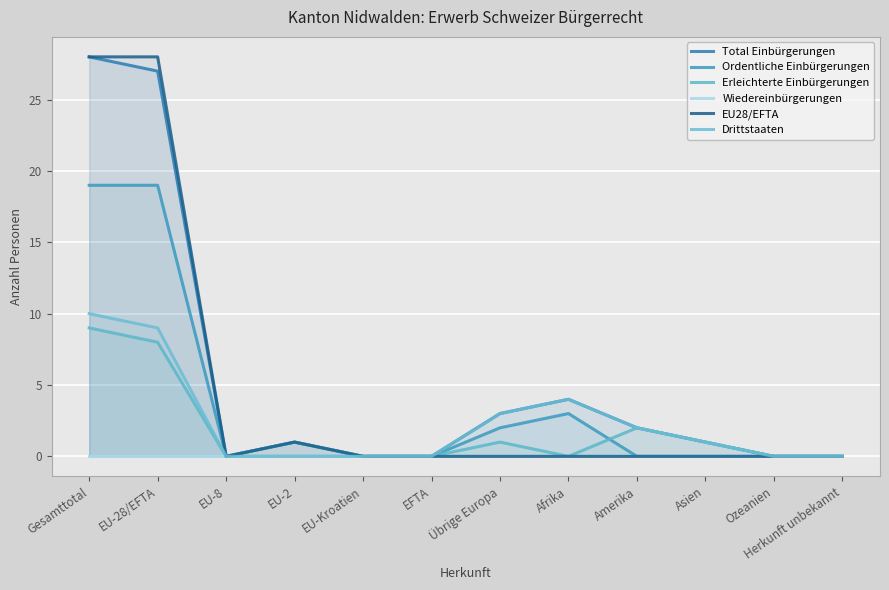

Reading right to left, list all the values displayed in this chart.

Total Einbürgerungen: Herkunft unbekannt=0	Ozeanien=0	Asien=1	Amerika=2	Afrika=4	Übrige Europa=3	EFTA=0	EU-Kroatien=0	EU-2=1	EU-8=0	EU-28/EFTA=27	Gesamttotal=28
Ordentliche Einbürgerungen: Herkunft unbekannt=0	Ozeanien=0	Asien=0	Amerika=0	Afrika=3	Übrige Europa=2	EFTA=0	EU-Kroatien=0	EU-2=0	EU-8=0	EU-28/EFTA=19	Gesamttotal=19
Erleichterte Einbürgerungen: Herkunft unbekannt=0	Ozeanien=0	Asien=1	Amerika=2	Afrika=0	Übrige Europa=1	EFTA=0	EU-Kroatien=0	EU-2=1	EU-8=0	EU-28/EFTA=8	Gesamttotal=9
Wiedereinbürgerungen: Herkunft unbekannt=0	Ozeanien=0	Asien=0	Amerika=0	Afrika=0	Übrige Europa=0	EFTA=0	EU-Kroatien=0	EU-2=0	EU-8=0	EU-28/EFTA=0	Gesamttotal=0
EU28/EFTA: Herkunft unbekannt=0	Ozeanien=0	Asien=0	Amerika=0	Afrika=0	Übrige Europa=0	EFTA=0	EU-Kroatien=0	EU-2=1	EU-8=0	EU-28/EFTA=28	Gesamttotal=28
Drittstaaten: Herkunft unbekannt=0	Ozeanien=0	Asien=1	Amerika=2	Afrika=4	Übrige Europa=3	EFTA=0	EU-Kroatien=0	EU-2=0	EU-8=0	EU-28/EFTA=9	Gesamttotal=10